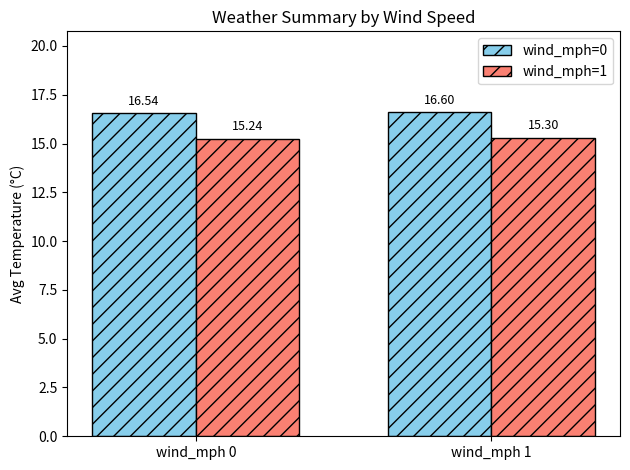

What is the difference between the wind_mph=1 values at wind_mph 0 and wind_mph 1?

0.1